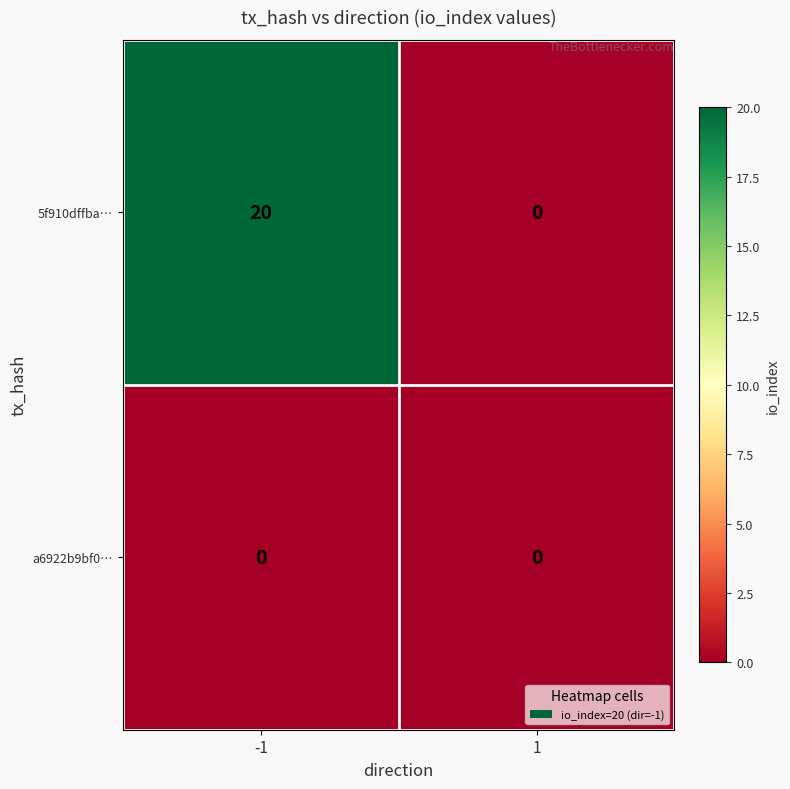

What is the spread (max minus min) of values at -1?

20